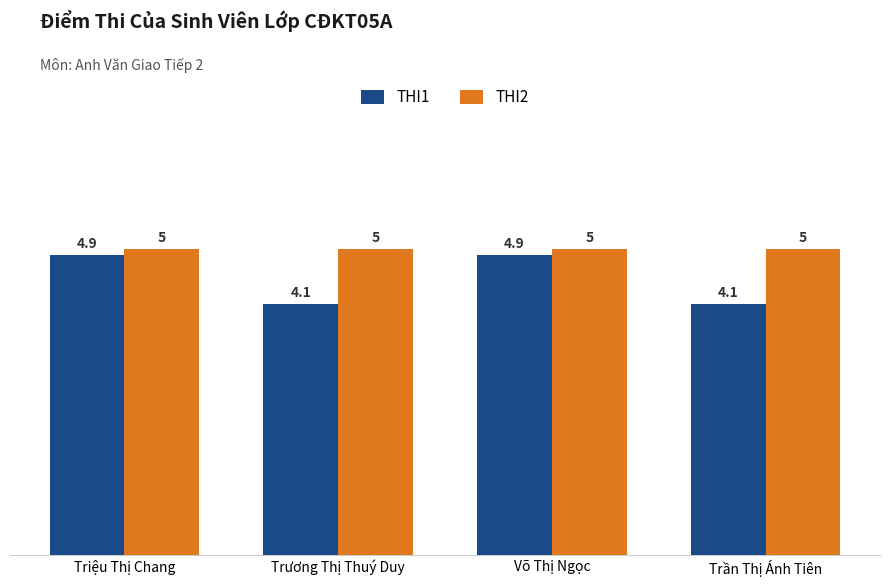

Is the value of THI2 at Võ Thị Ngọc greater than the value of THI1 at Võ Thị Ngọc?

Yes